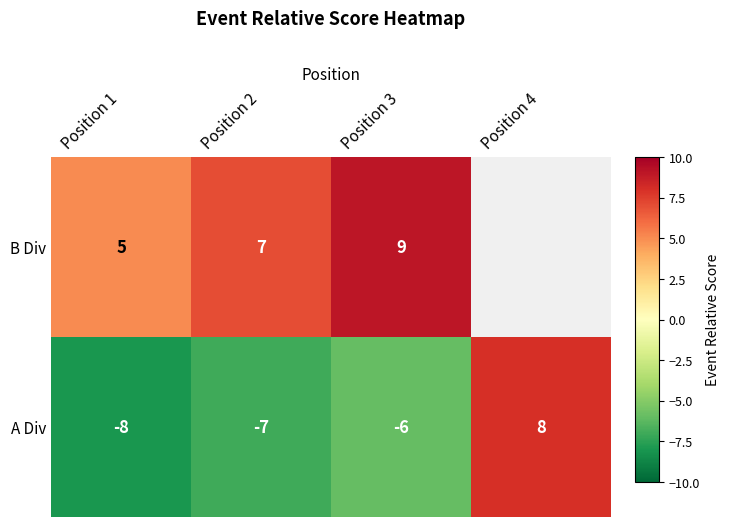

Between Position 1 and Position 3, which series saw the biggest shift?

B Div